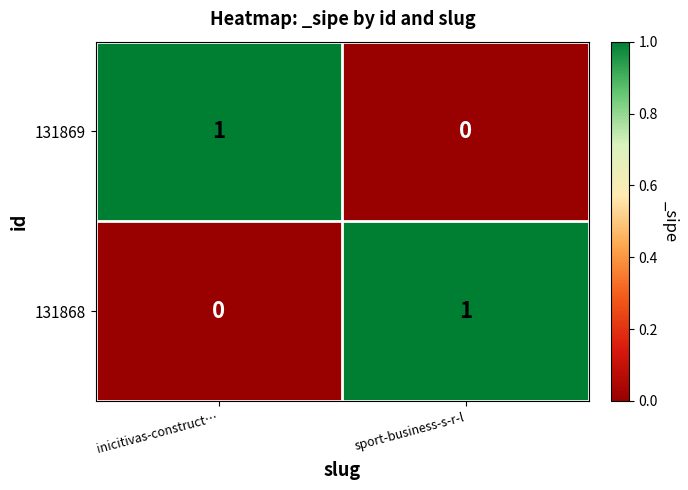

Rank the categories by 131869 value from highest to lowest.

inicitivas-construct…, sport-business-s-r-l